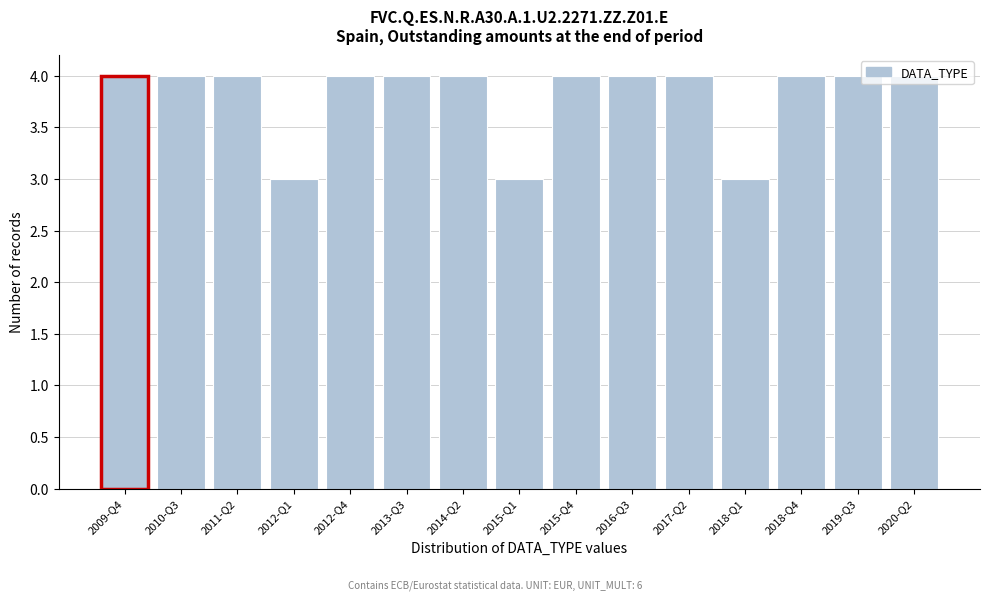

What is the minimum value shown in the chart?

3